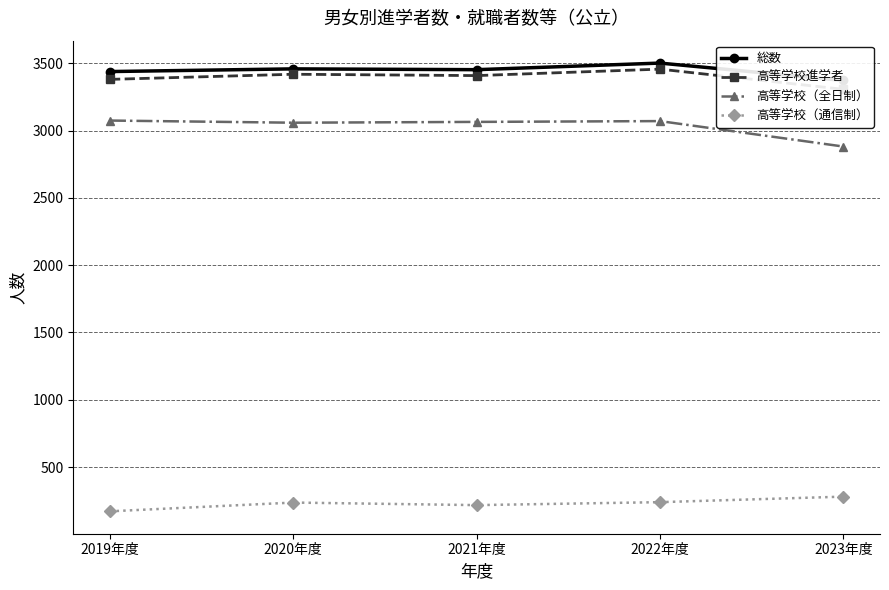

Reading left to right, extract all data points from this chart.

総数: 3438	3458	3452	3501	3372
高等学校進学者: 3380	3418	3408	3456	3306
高等学校（全日制）: 3074	3058	3064	3070	2881
高等学校（通信制）: 171	236	217	239	280